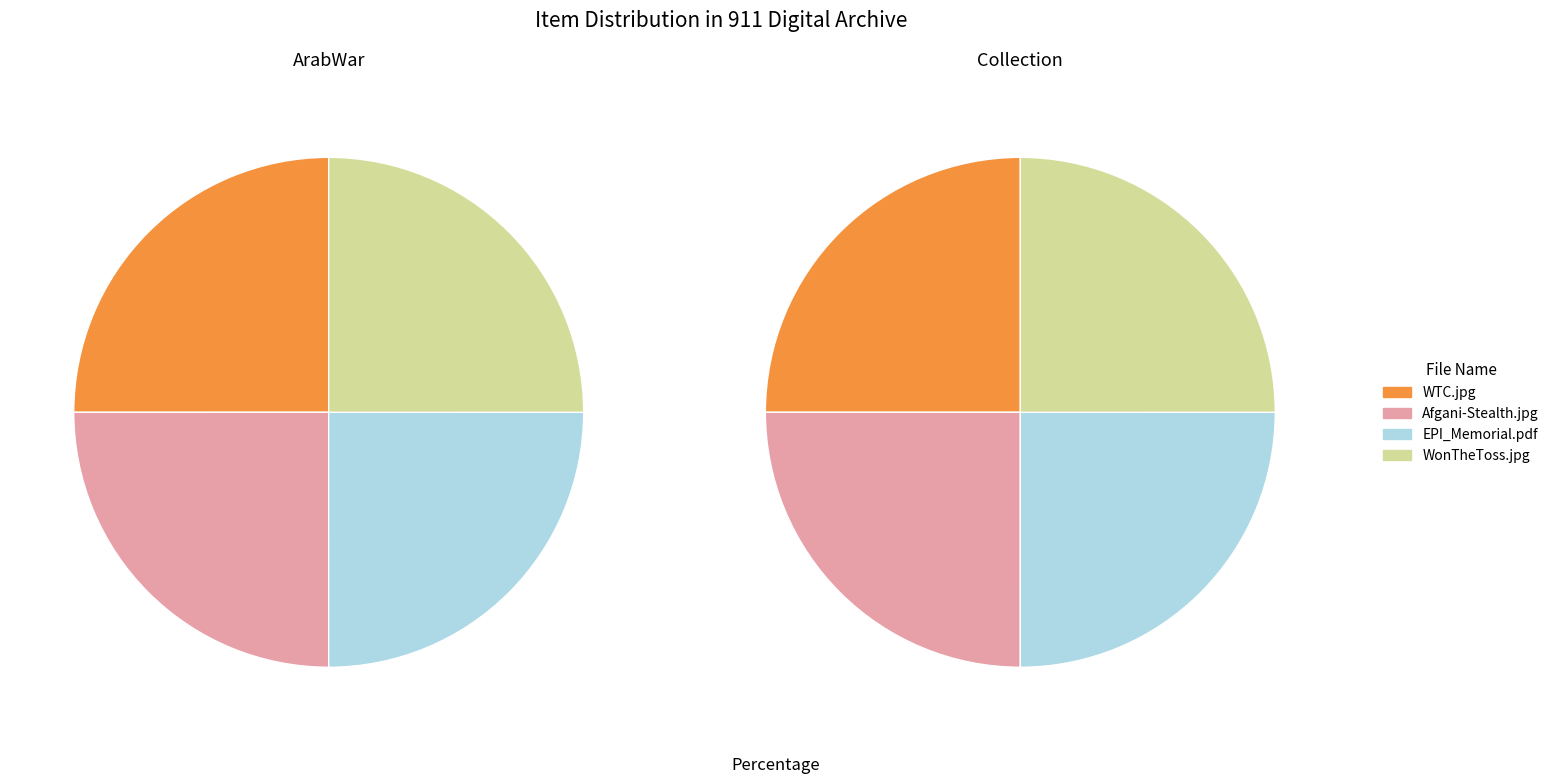

Which category has the smallest portion of the pie?

WonTheToss.jpg